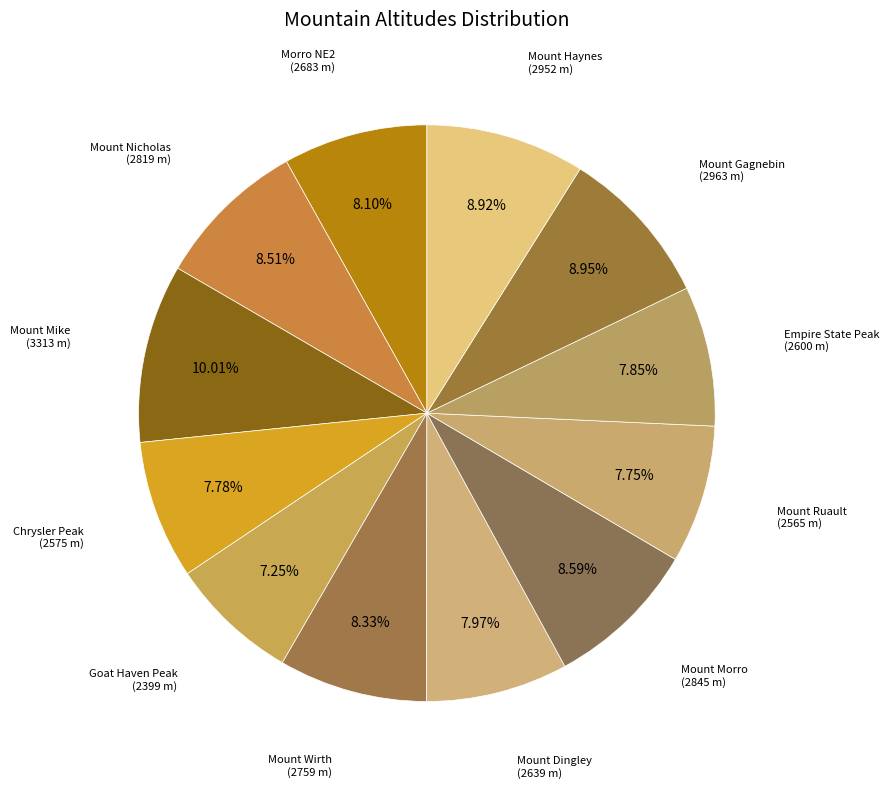

Is there any slice that represents more than half of the pie?

No